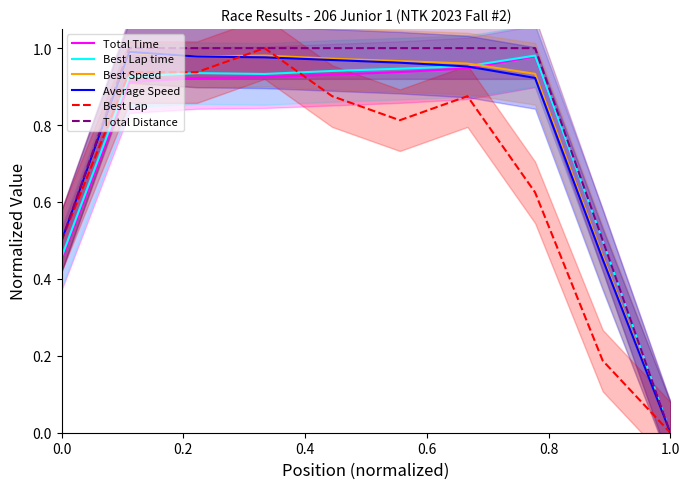

At which category does Best Speed reach its first local peak?

0.2